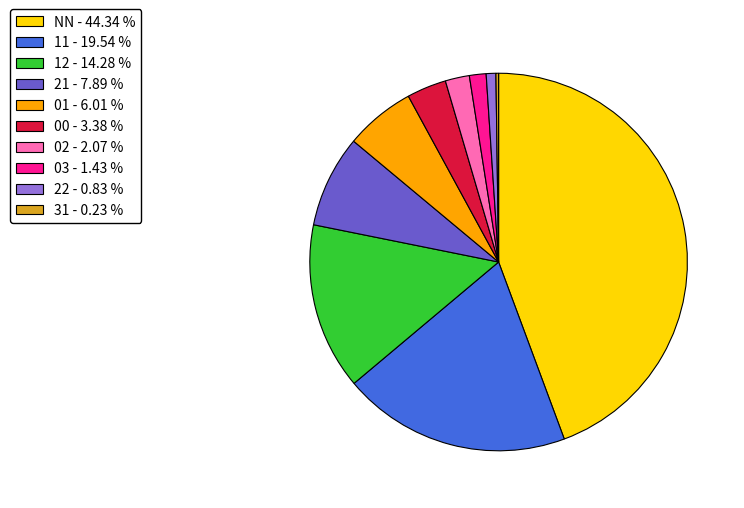

Is it true that NN is 44% of the pie?

True